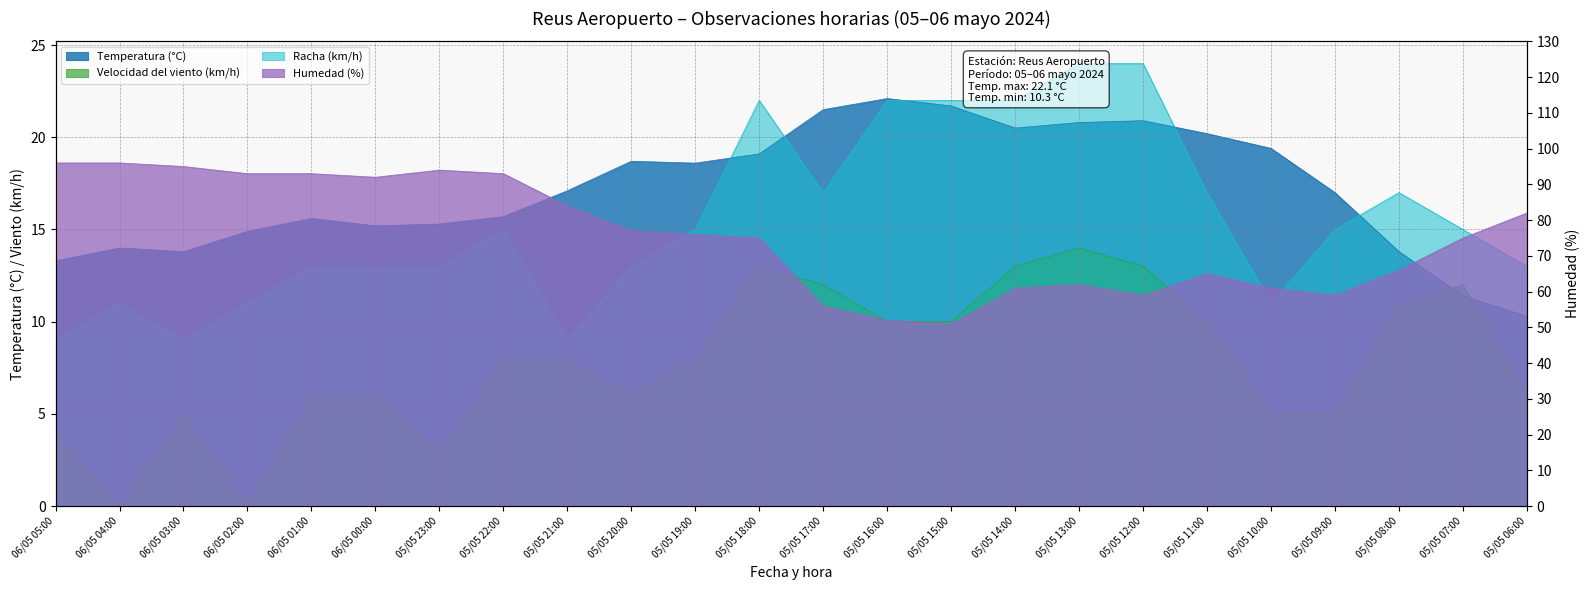

Reading left to right, what are all the values shown in this chart?

Temperatura (°C): 13.3	14.0	13.8	14.9	15.6	15.2	15.3	15.7	17.1	18.7	18.6	19.1	21.5	22.1	21.7	20.5	20.8	20.9	20.2	19.4	17.0	13.8	11.4	10.3
Humedad (%): 96.0	96.0	95.0	93.0	93.0	92.0	94.0	93.0	84.0	77.0	76.0	75.0	56.0	52.0	51.0	61.0	62.0	59.0	65.0	61.0	59.0	66.0	75.0	82.0
Velocidad del viento (km/h): 4.0	0.0	5.0	0.0	6.0	6.0	3.0	8.0	8.0	6.0	8.0	13.0	12.0	10.0	10.0	13.0	14.0	13.0	10.0	5.0	5.0	11.0	12.0	6.0
Racha (km/h): 9.0	11.0	9.0	11.0	13.0	13.0	13.0	15.0	9.0	13.0	15.0	22.0	17.0	22.0	22.0	22.0	24.0	24.0	17.0	11.0	15.0	17.0	15.0	13.0